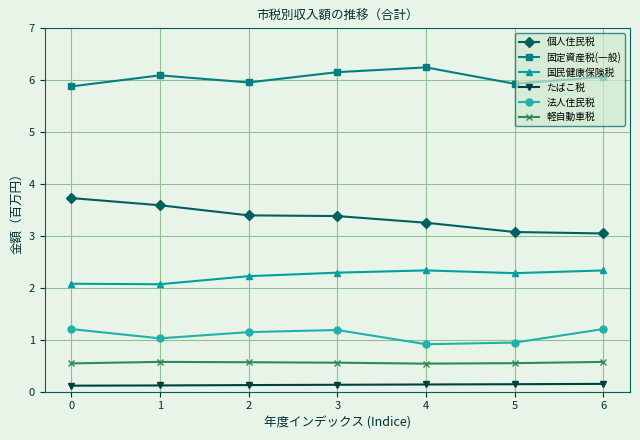

True or false: 固定資産税(一般) and 国民健康保険税 cross at least once.

False